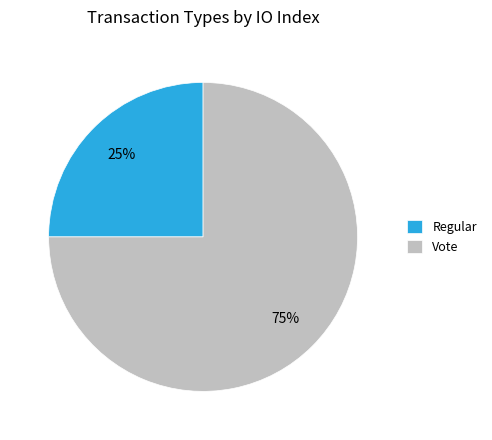

How many segments does this pie chart have?

2